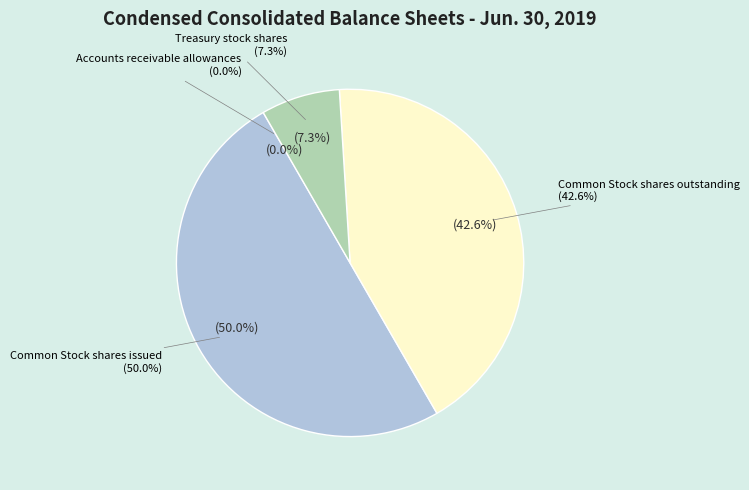

Is it true that Common Stock shares outstanding is 49% of the pie?

False